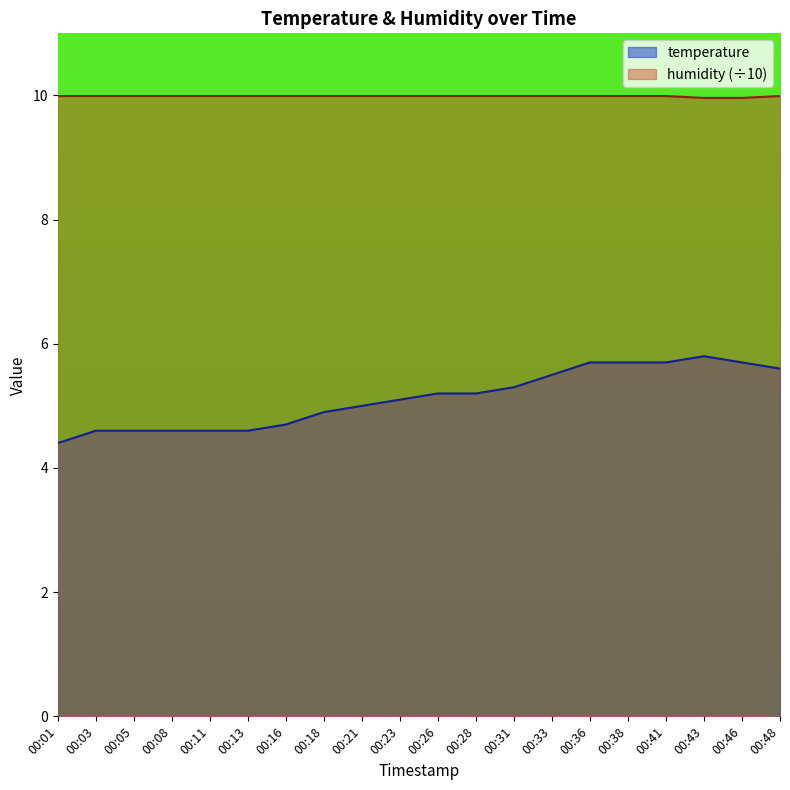

At which label does temperature reach its minimum?

00:01